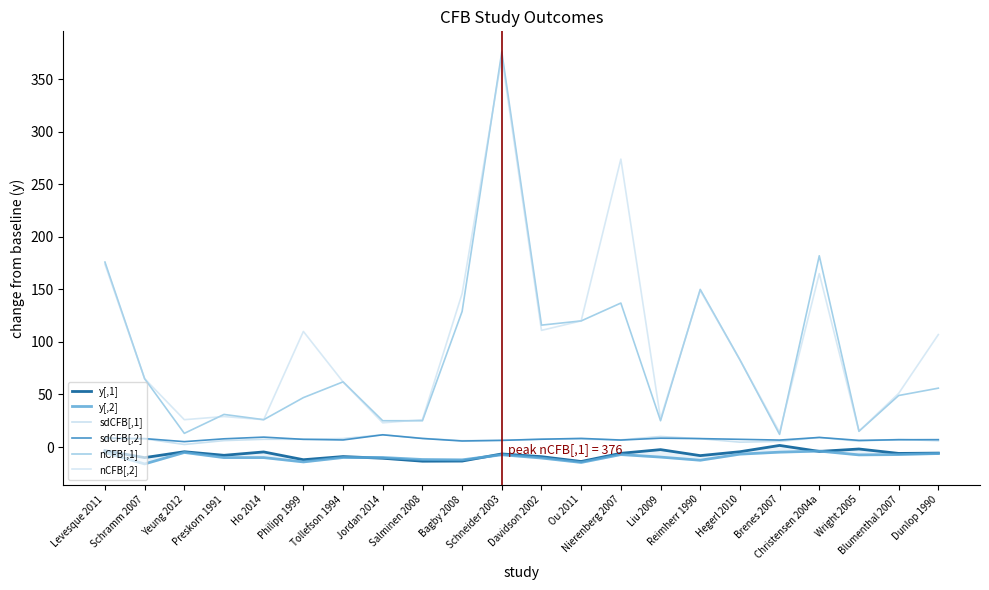

How many lines are shown in the chart?

6